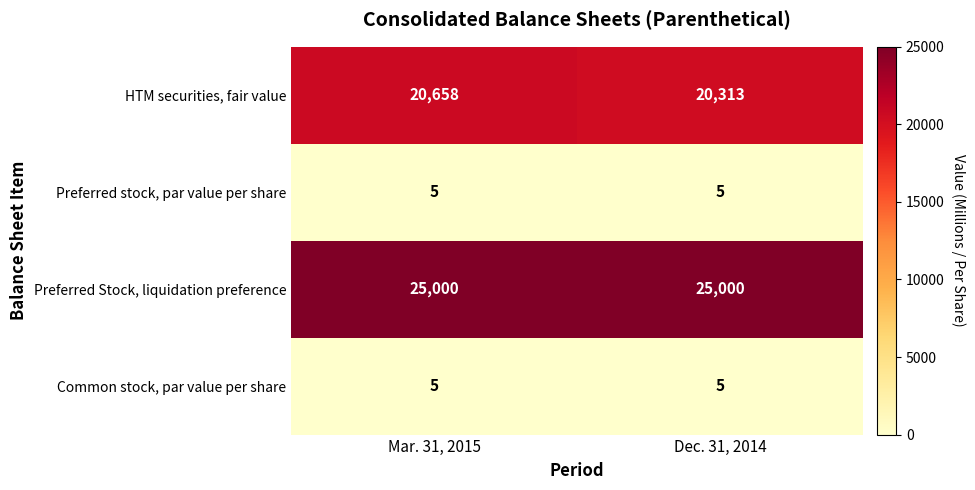

Reading left to right, transcribe all the data shown in this chart.

HTM securities, fair value: Mar. 31, 2015=20658	Dec. 31, 2014=20313
Preferred stock, par value per share: Mar. 31, 2015=5	Dec. 31, 2014=5
Preferred Stock, liquidation preference: Mar. 31, 2015=25000	Dec. 31, 2014=25000
Common stock, par value per share: Mar. 31, 2015=5	Dec. 31, 2014=5